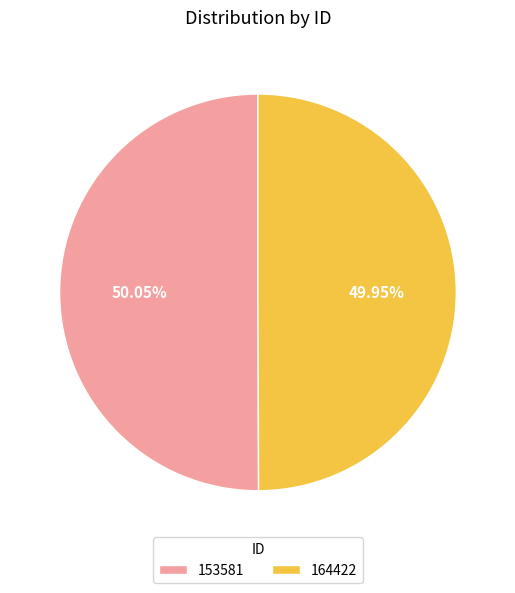

Approximately how many times larger is the value at 153581 compared to 164422?

1.0